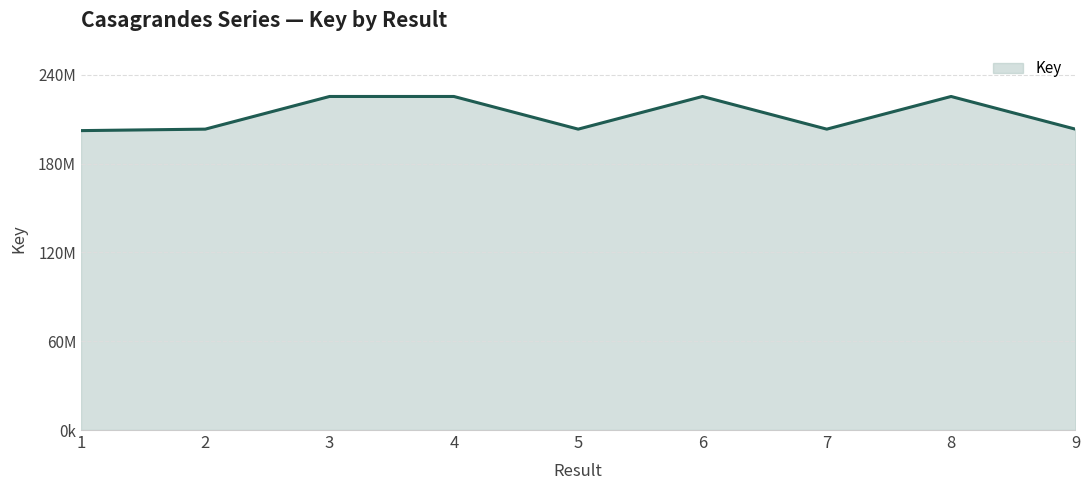

Where is the first local minimum?

5